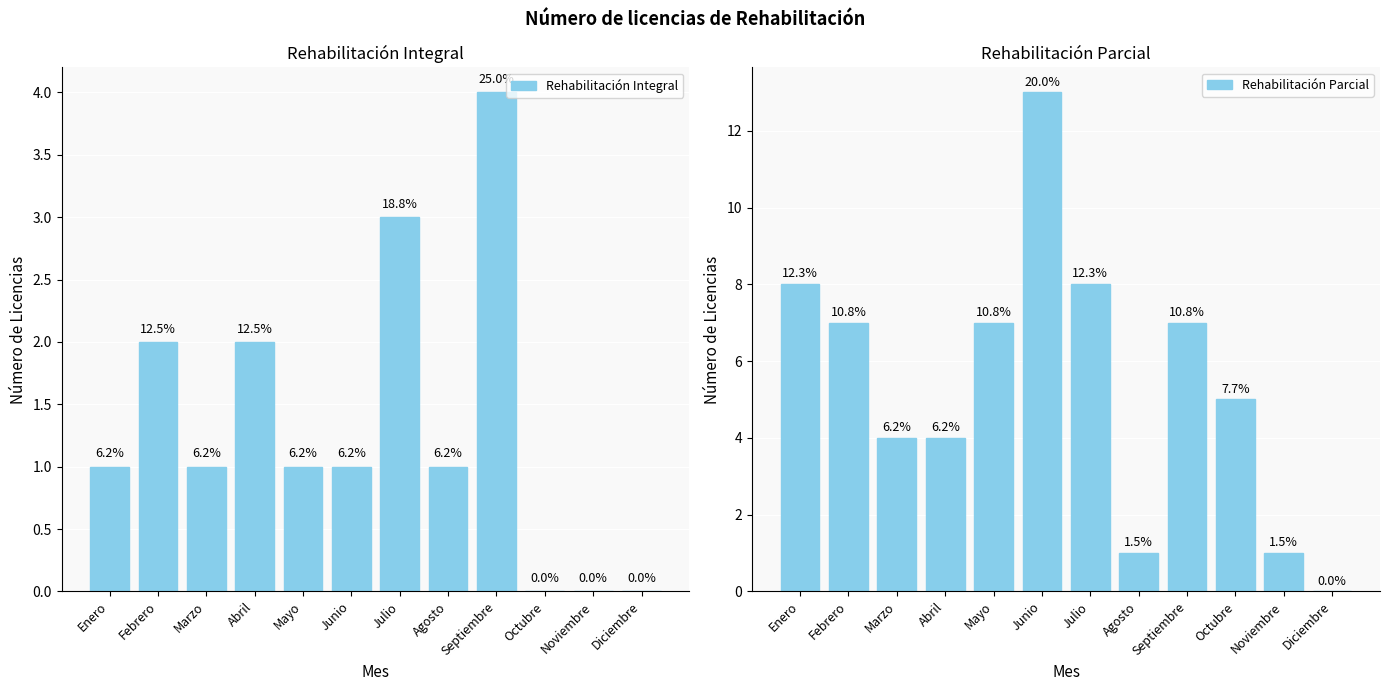

True or false: Rehabilitación Parcial has a value of 1 at Noviembre.

False